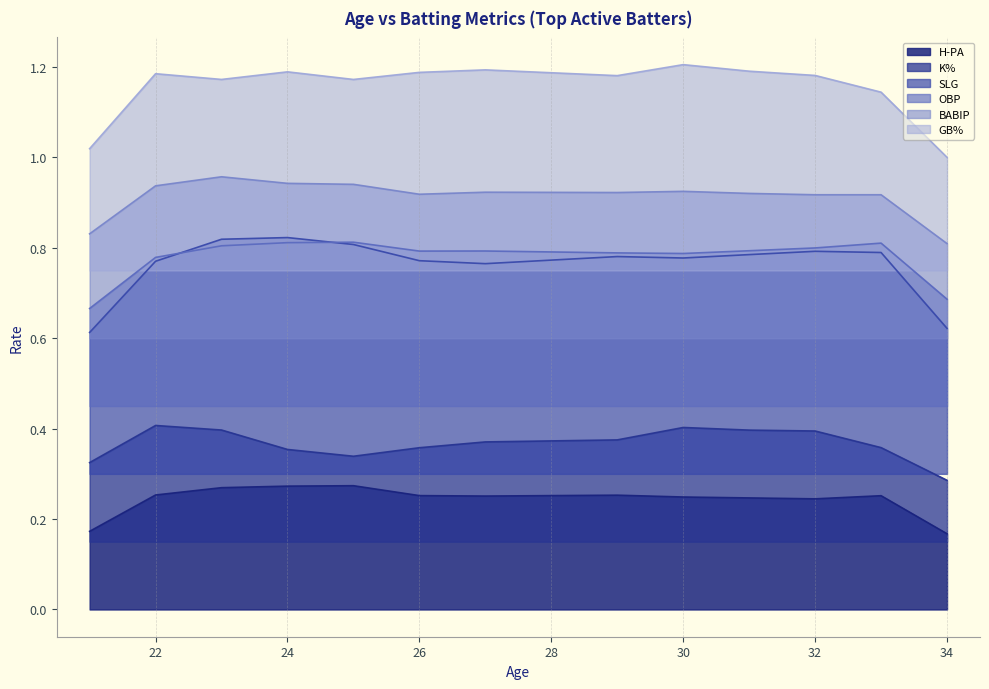

True or false: K% and GB% cross at least once.

False